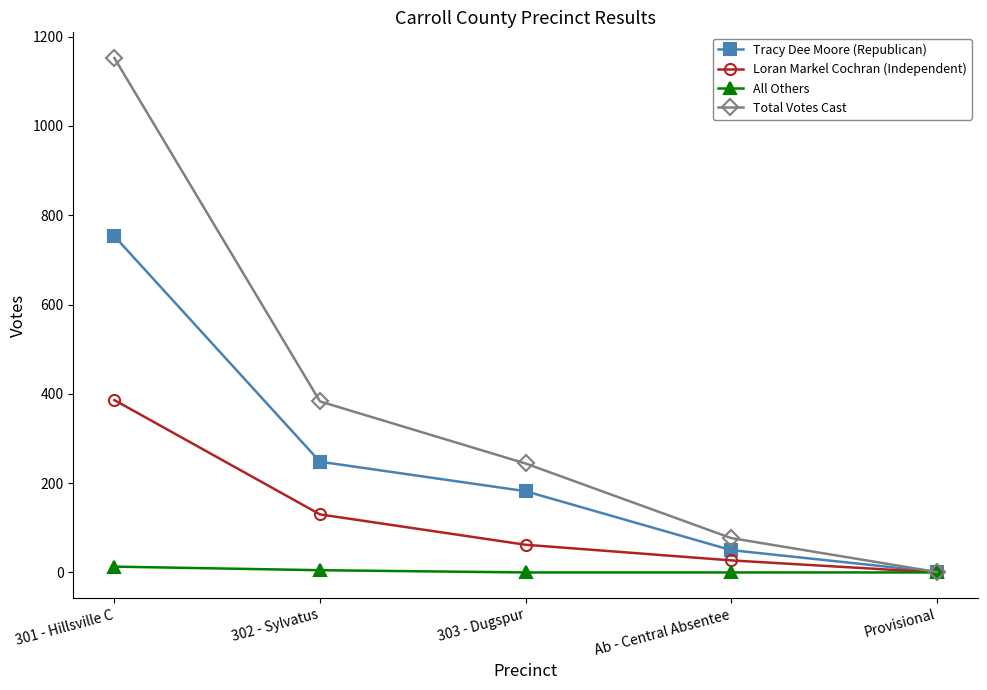

Rank the series at 302 - Sylvatus from lowest to highest value.

All Others, Loran Markel Cochran (Independent), Tracy Dee Moore (Republican), Total Votes Cast